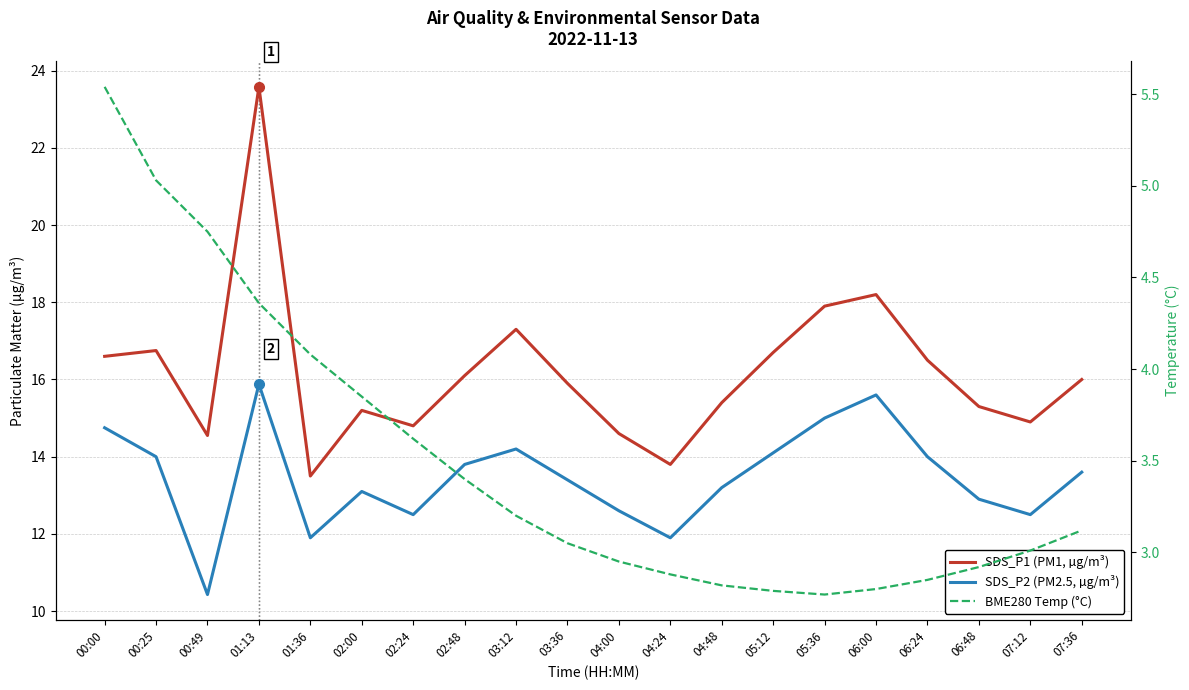

In BME280 Temp (°C), how many points are lower than both neighbors (excluding endpoints)?

1